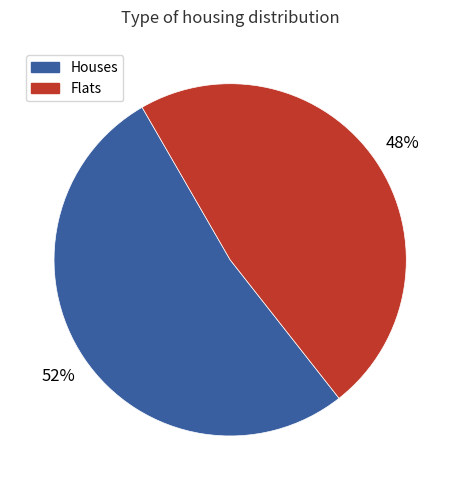

To the nearest percent, what is the average slice percentage?

50%